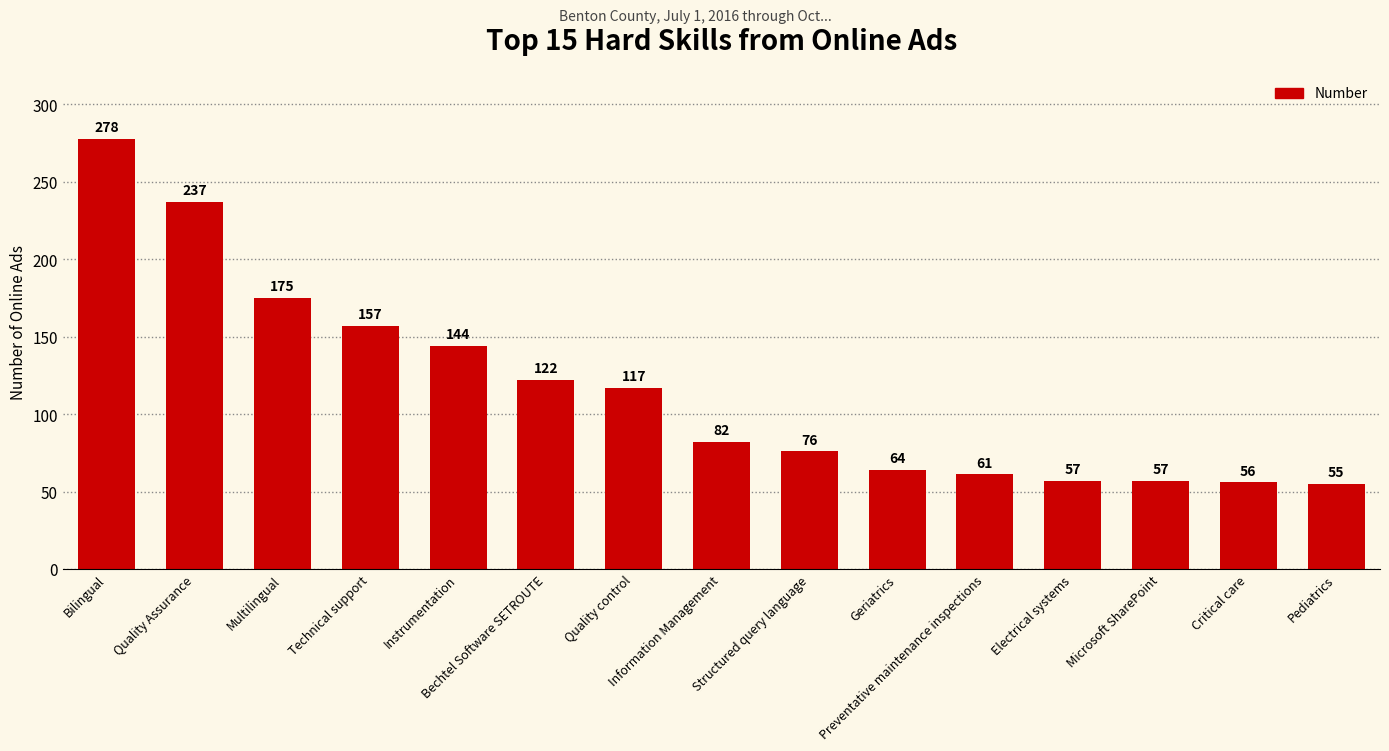

What is the value of the 14th bar from the left?

56